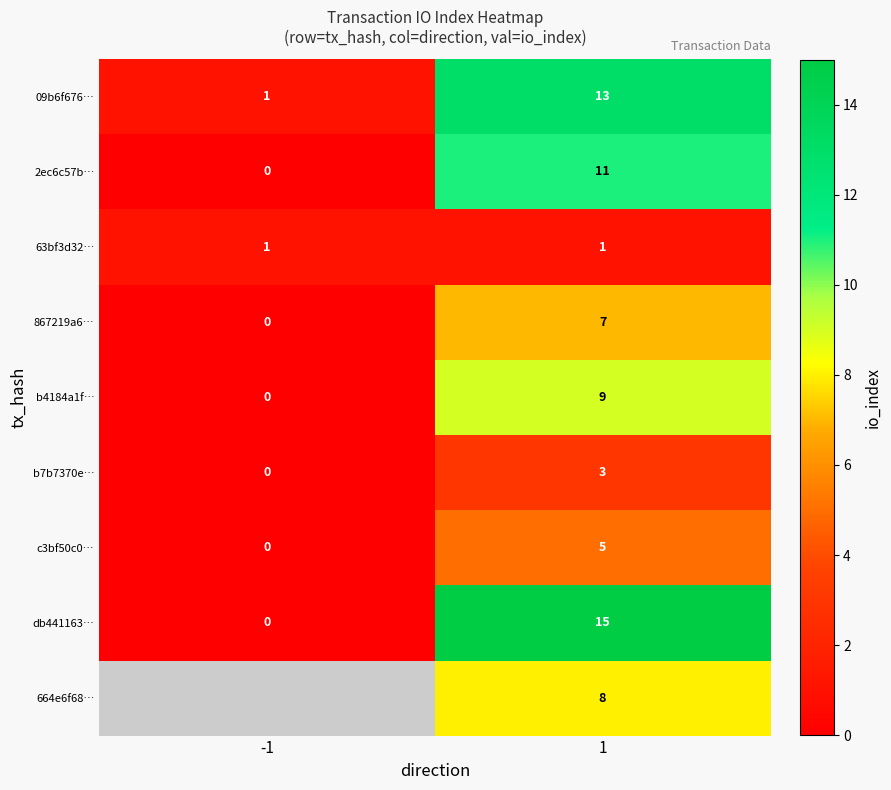

Which has a higher value, -1 or 1?

1